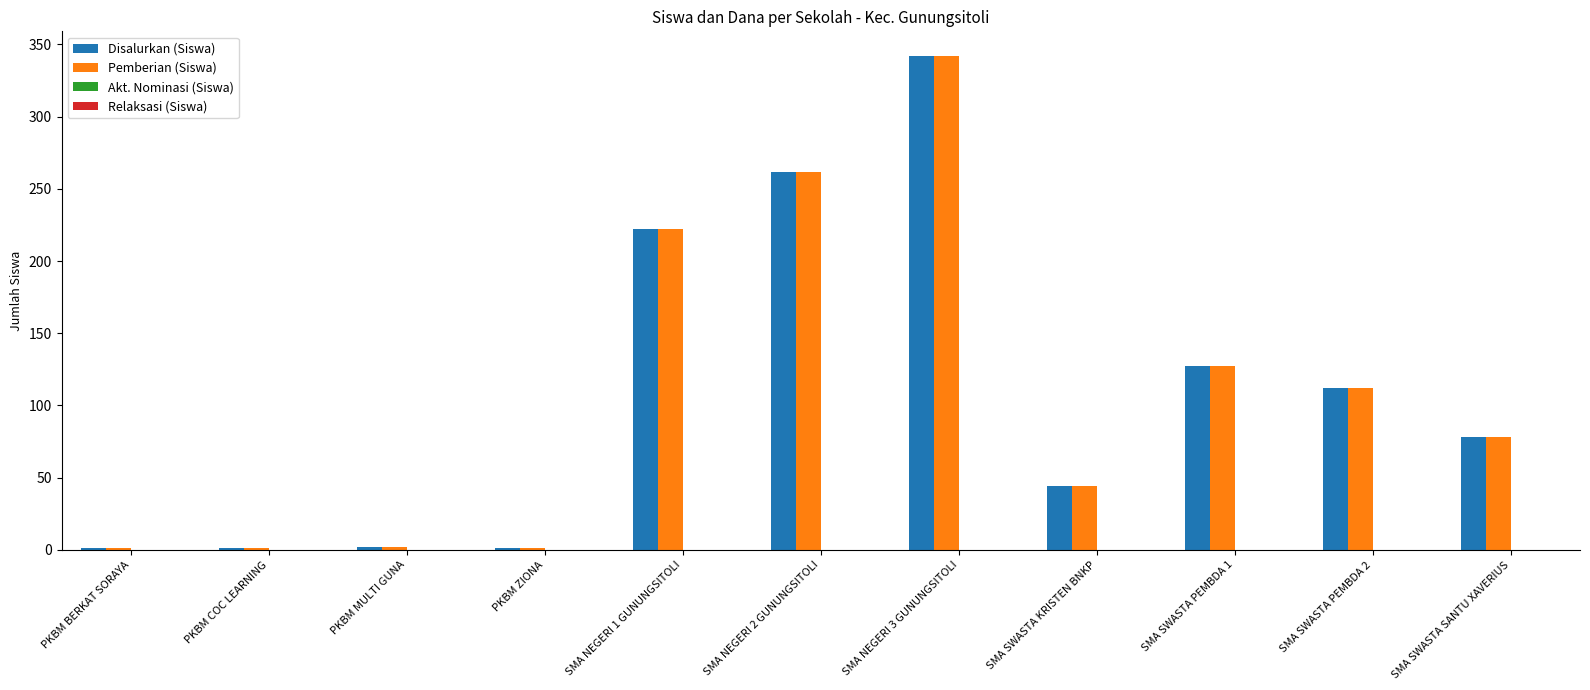

What is the highest value of the Pemberian (Siswa) series?

342